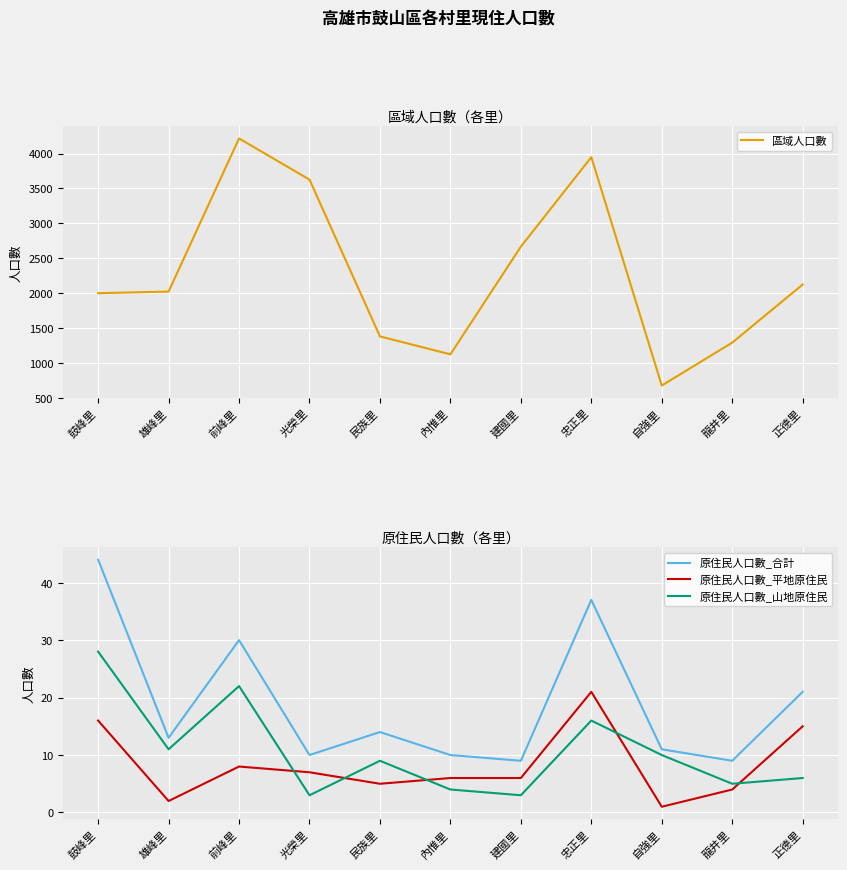

True or false: 原住民人口數_合計 has a value of 63 at 鼓峰里.

False